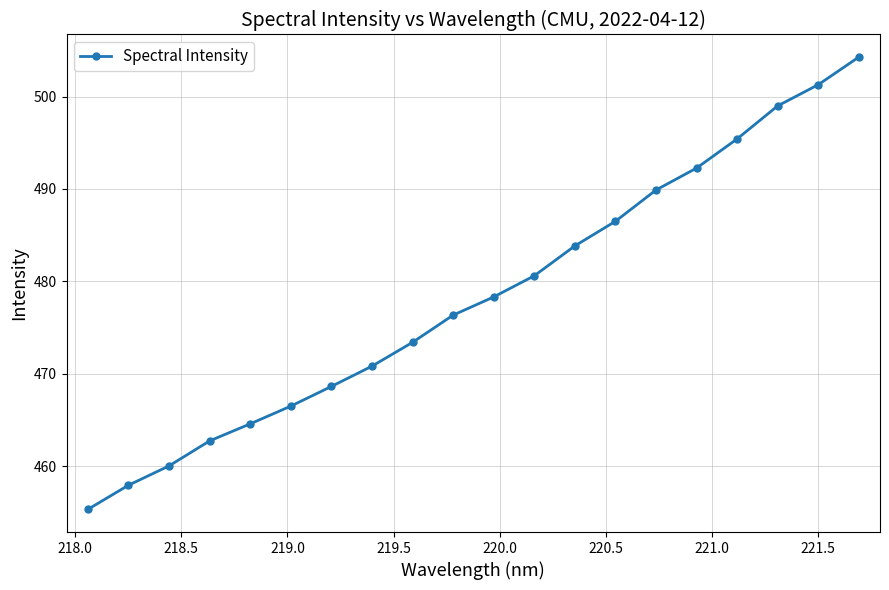

What is the sum of all values?

9567.8